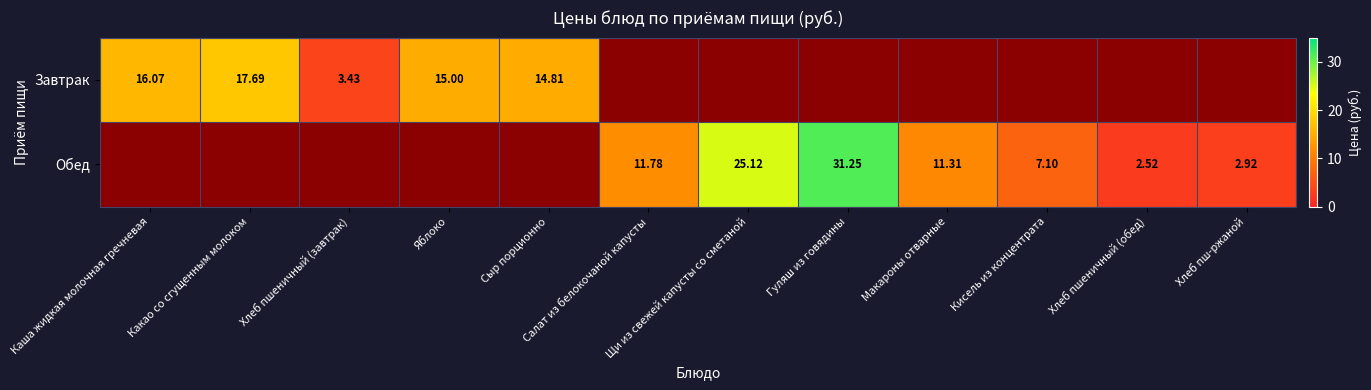

Is it true that Завтрак equals 16.1 at Каша жидкая молочная гречневая?

True